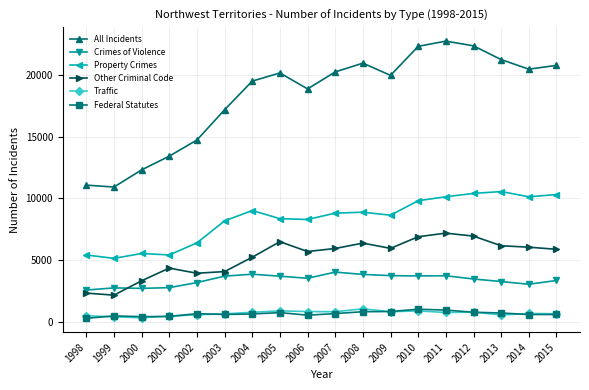

What is the difference between the Traffic values at 2008 and 2015?

398